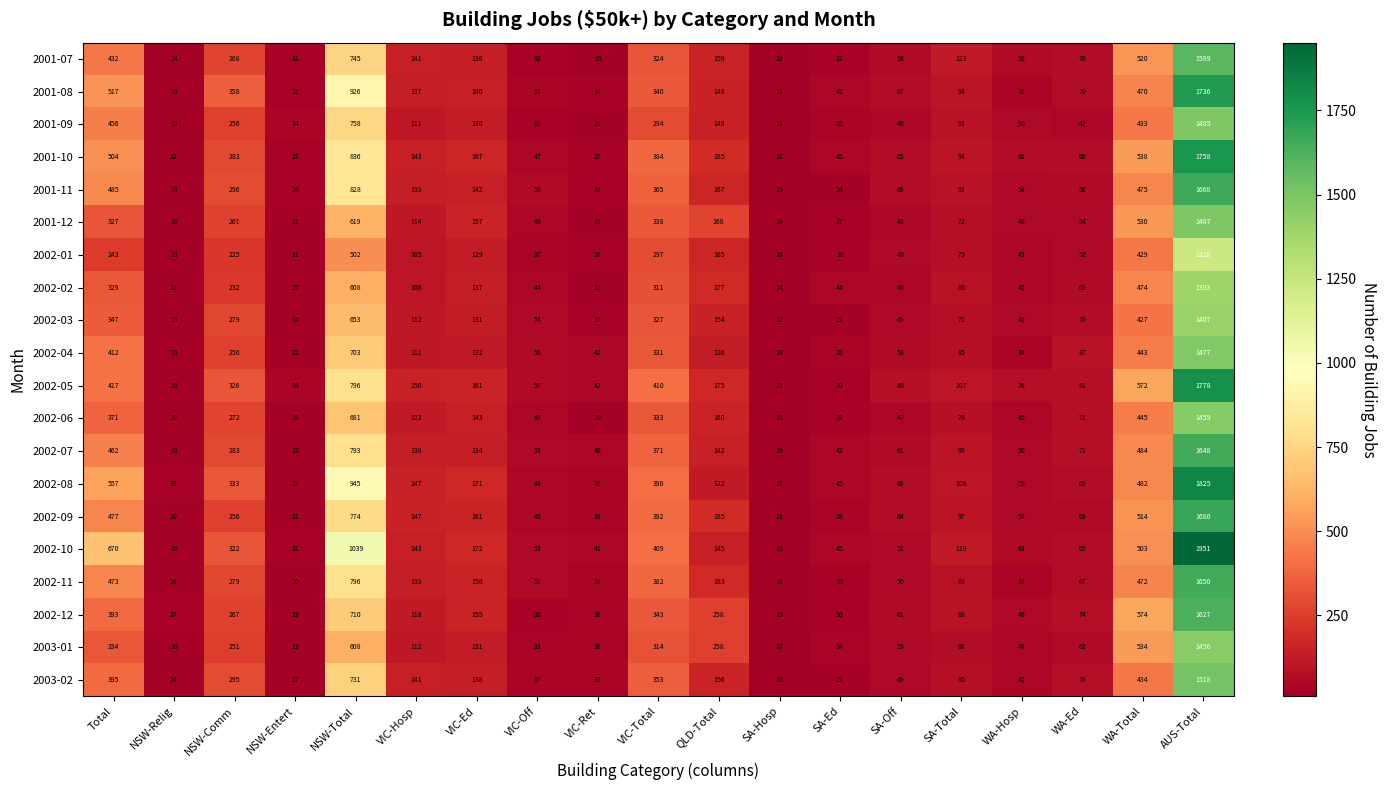

The value of 2001-09 at VIC-Total is 123. True or false?

False